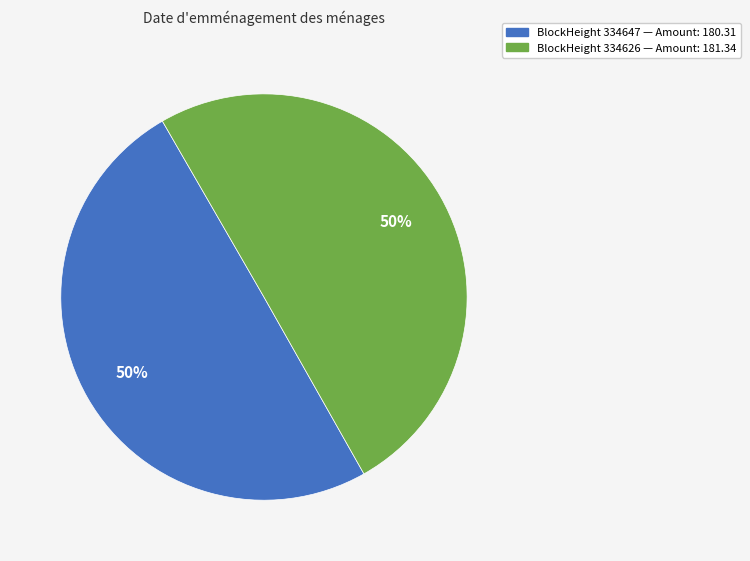

To the nearest percent, what is the average slice percentage?

50%